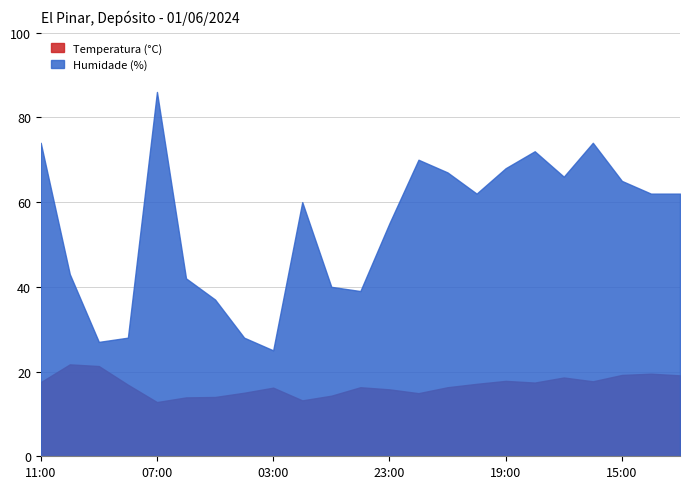

Does the chart display data point markers on the line(s)?

No